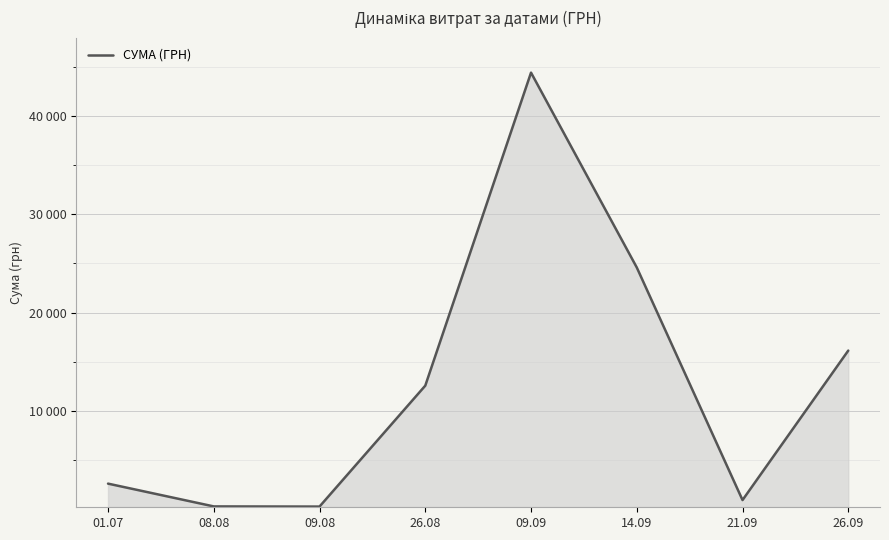

Does the chart display data point markers on the line(s)?

No